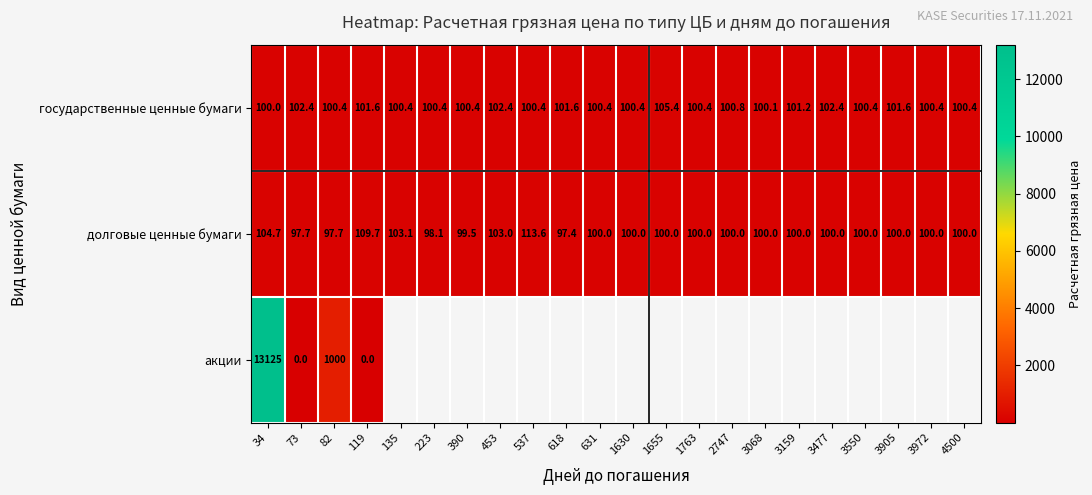

How many distinct data groups are displayed?

3